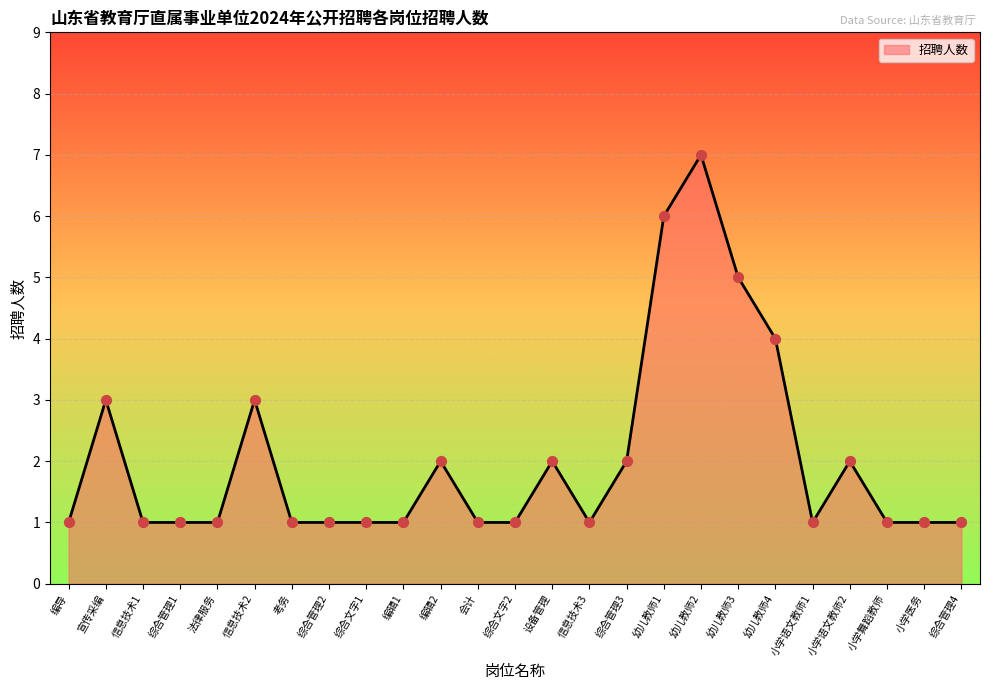

What is the change in value from 信息技术2 to 信息技术3?

-2